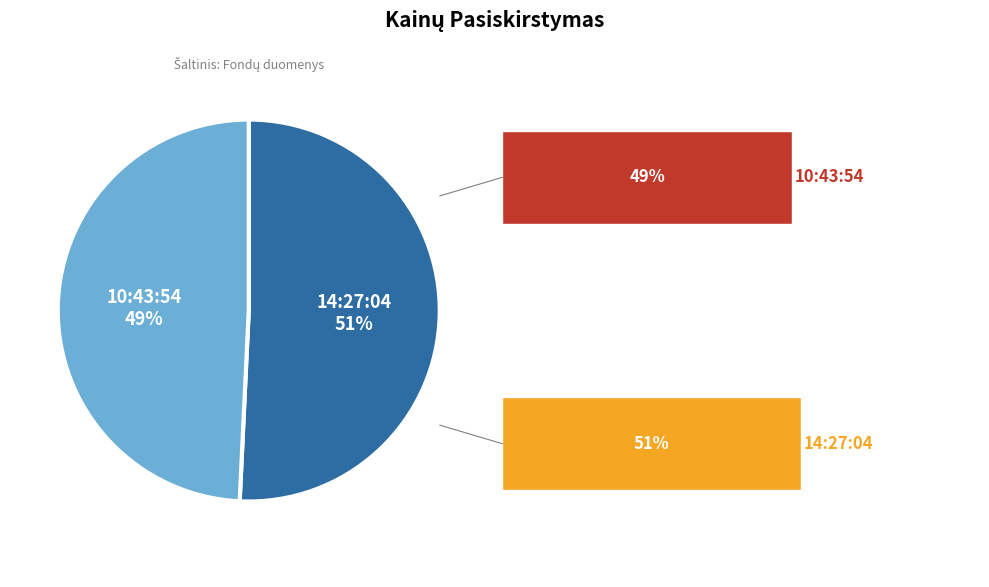

What percentage is the 14:27:04 slice, to the nearest percent?

51%